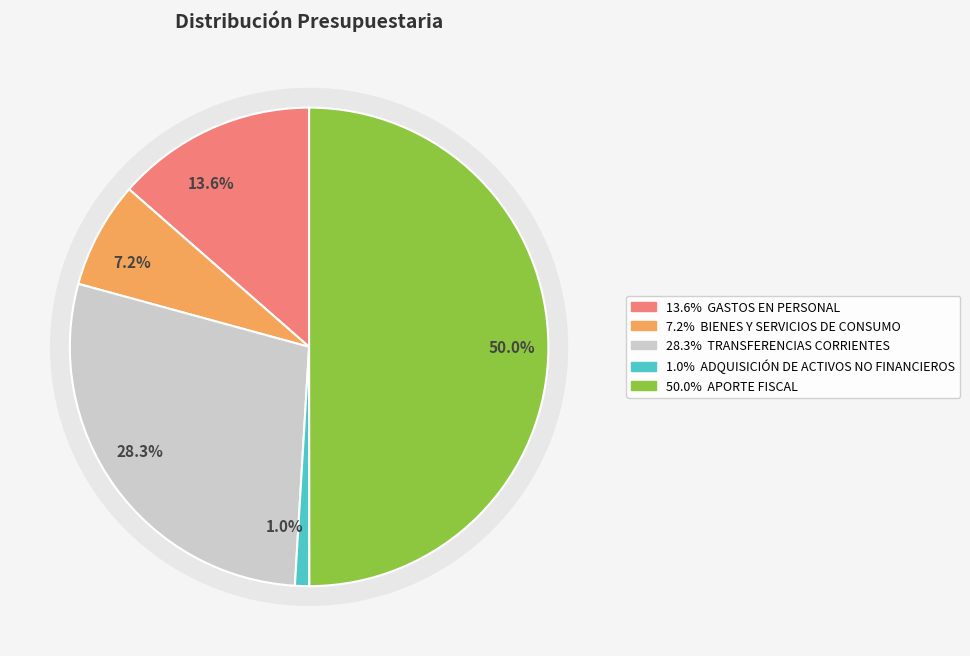

Is there a majority slice in this chart?

No